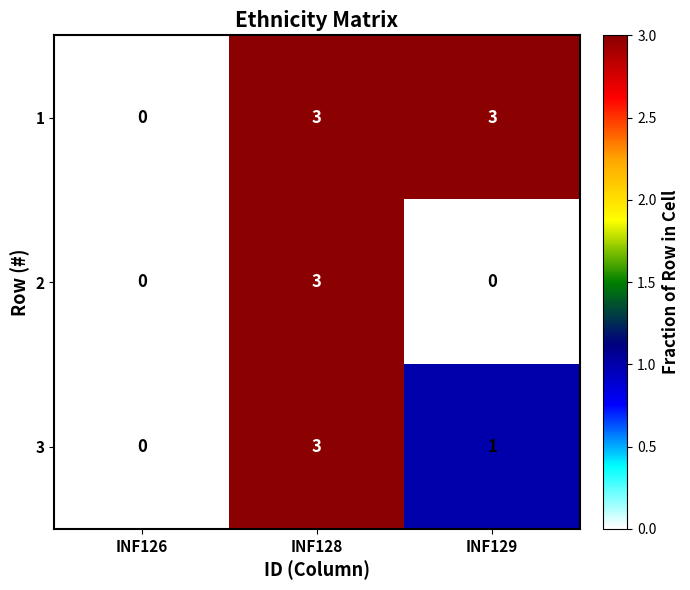

How many categories are shown in the chart?

3